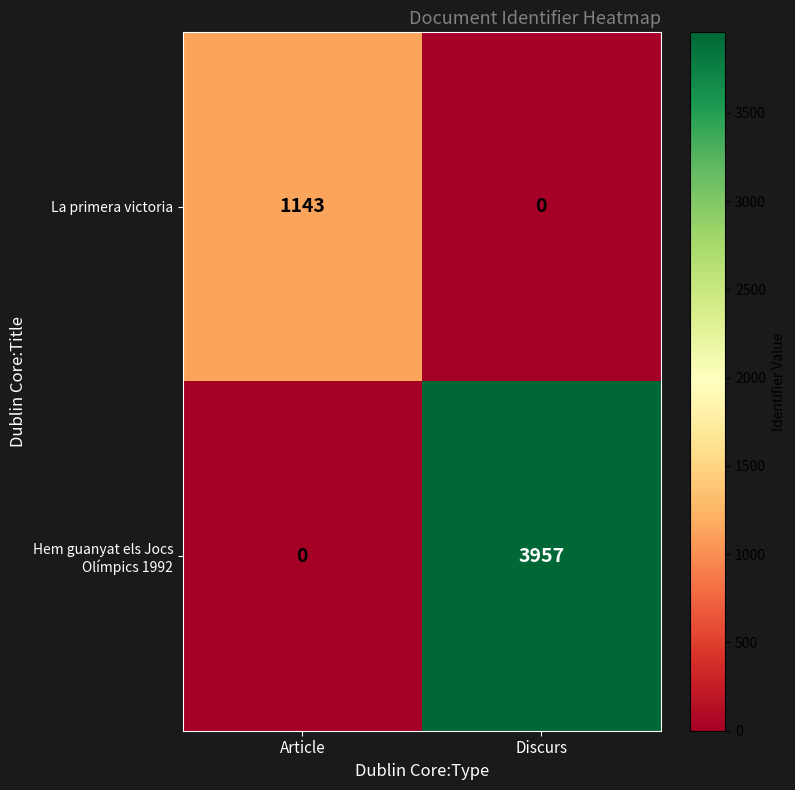

Which category has the lowest value in the La primera victoria series?

Discurs